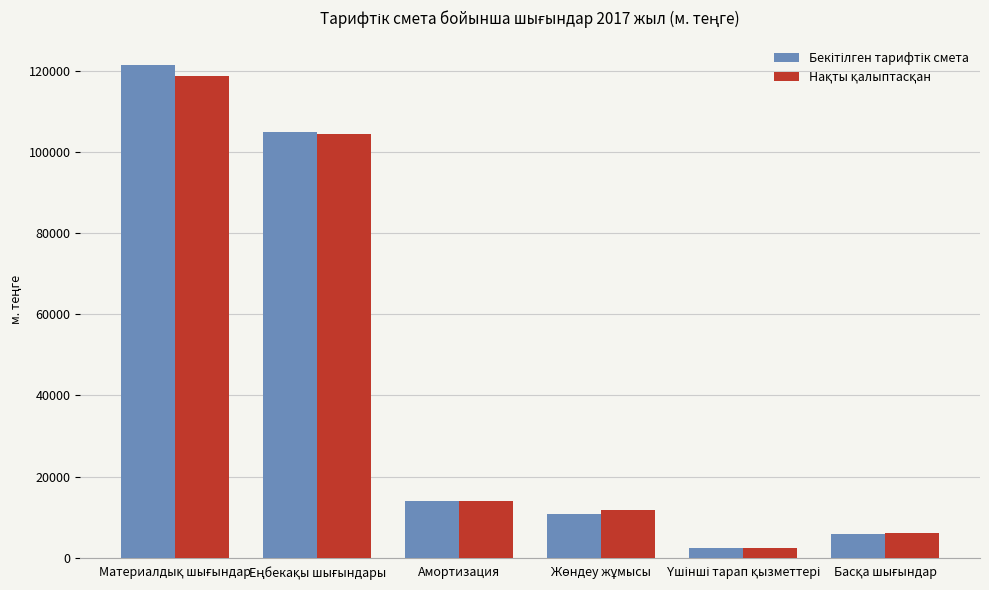

Count the number of categories in the chart.

6